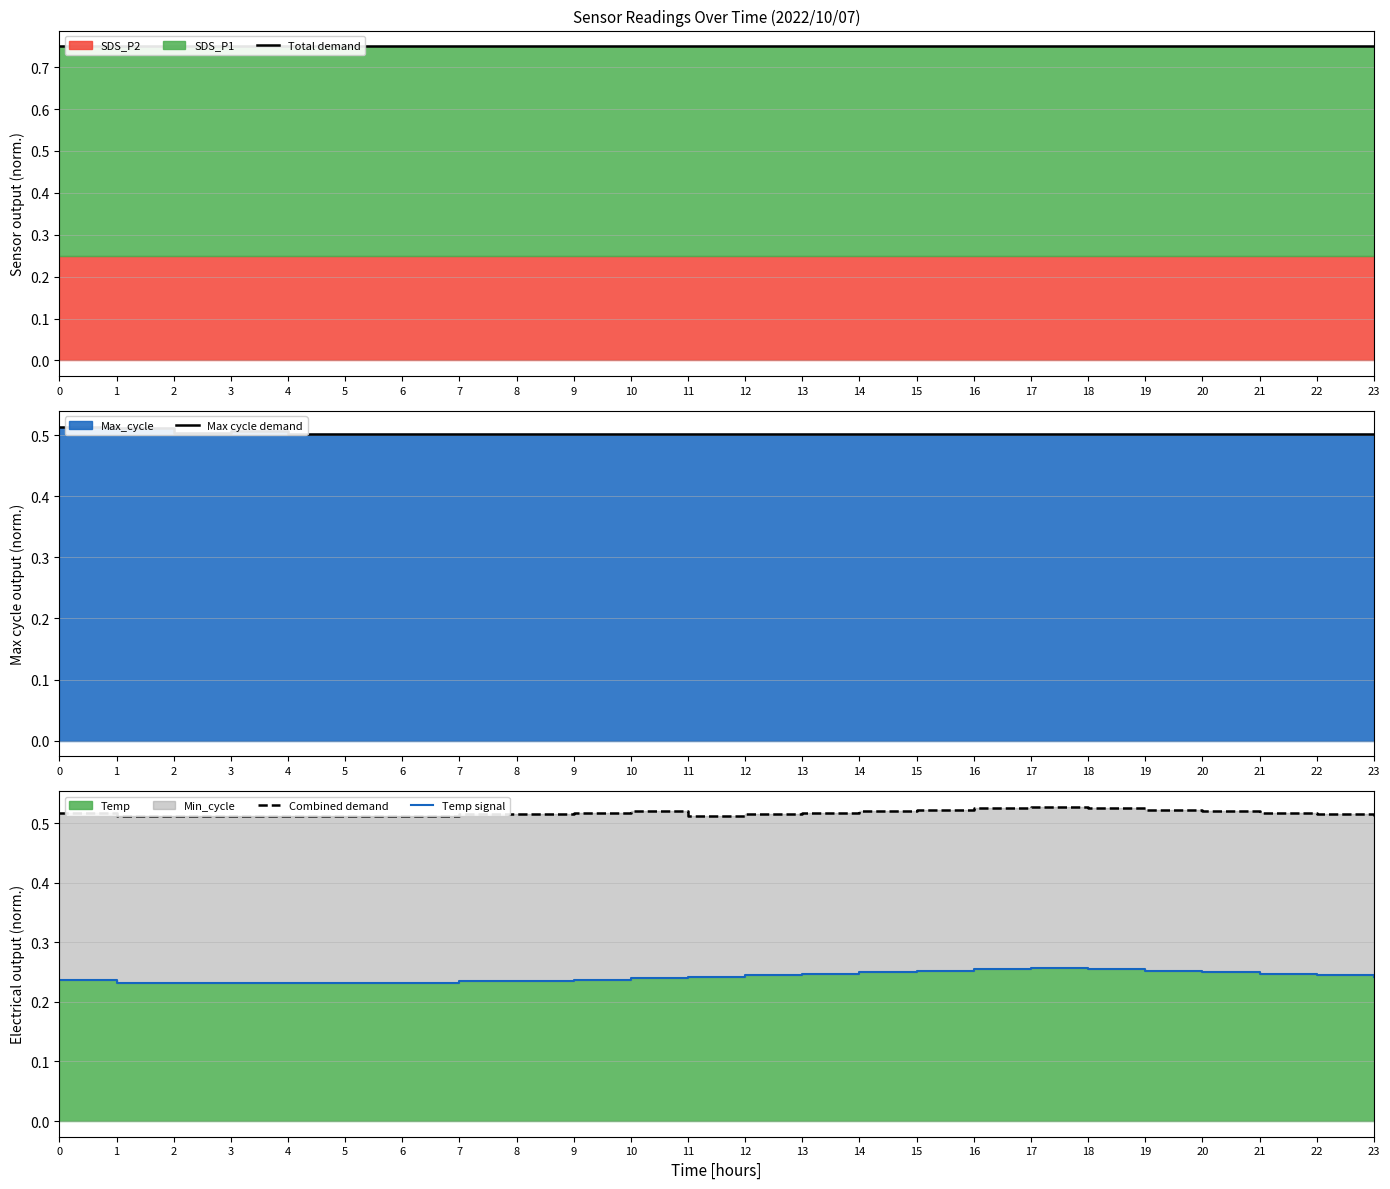

Which label corresponds to the smallest value in the chart?

1